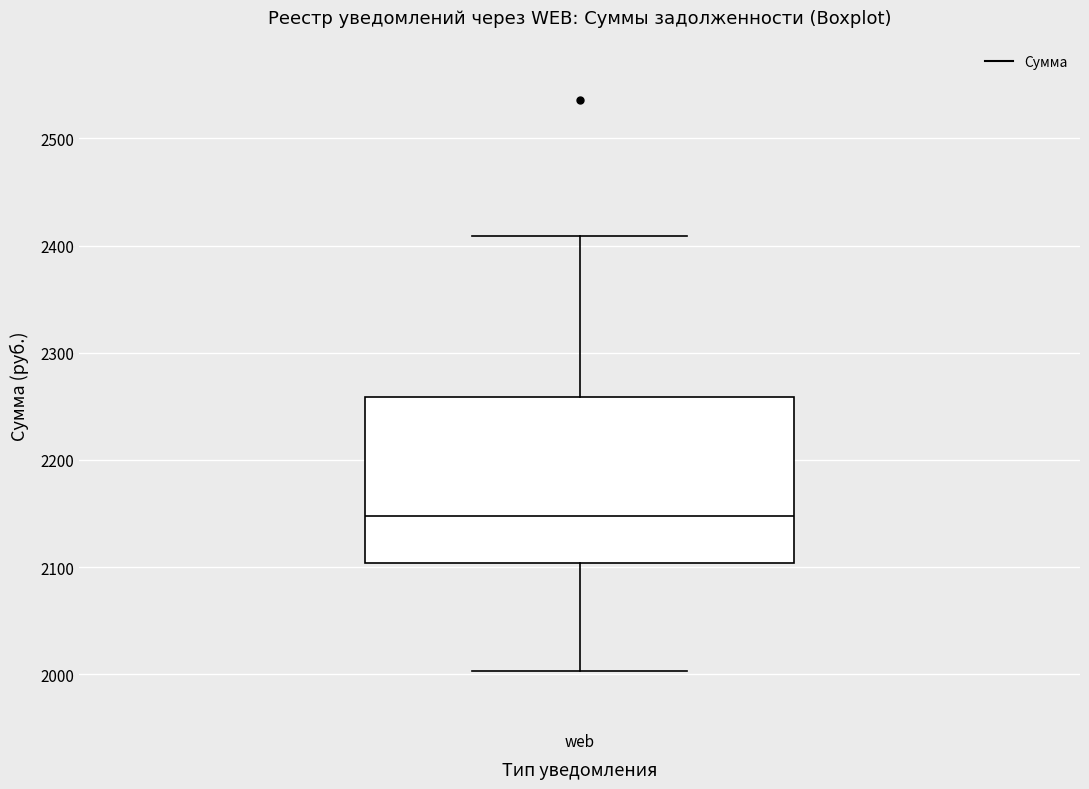

Where is the lower edge of the box for web on the y-axis? The values are not printed on the chart, so give them approximately, as read against the axis.

2100